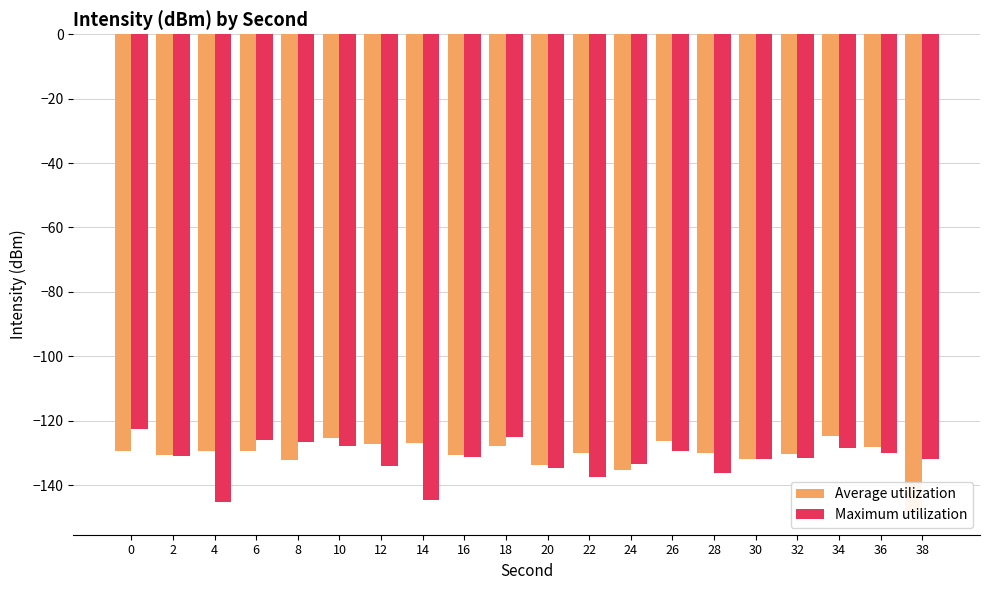

What are all the series names shown in the legend?

Average utilization, Maximum utilization